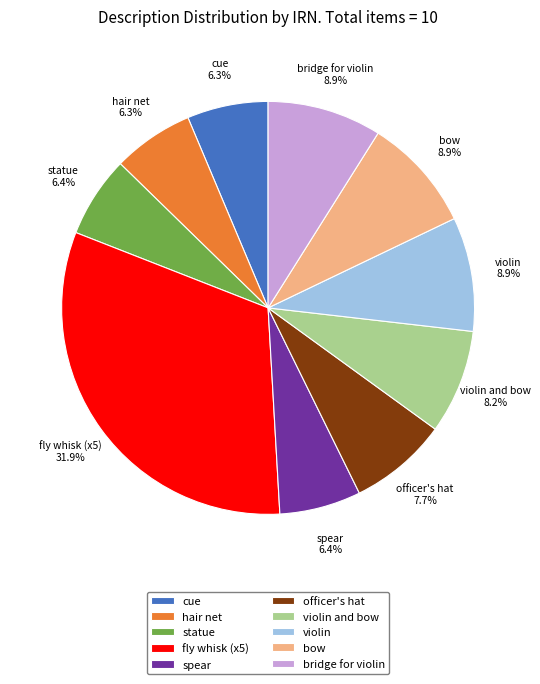

What portion of the pie excludes bridge for violin?

91.1%